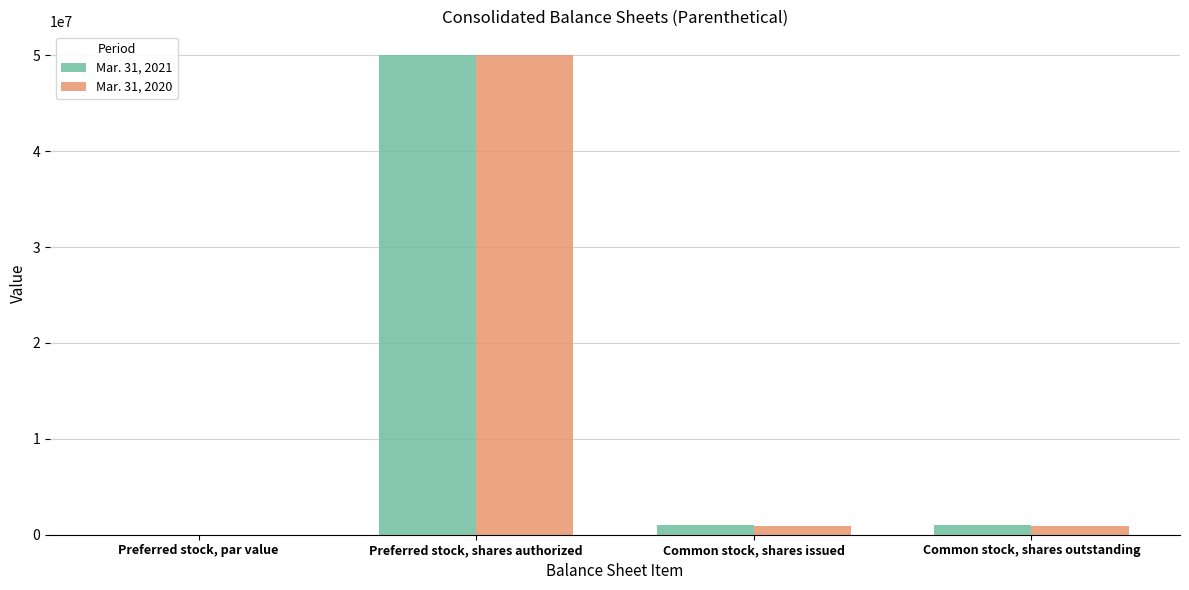

Which label corresponds to the largest value in the chart?

Preferred stock, shares authorized